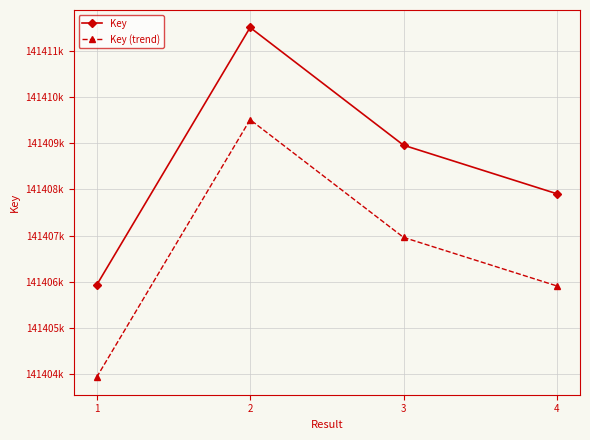

What are all the series names shown in the legend?

Key, Key (trend)